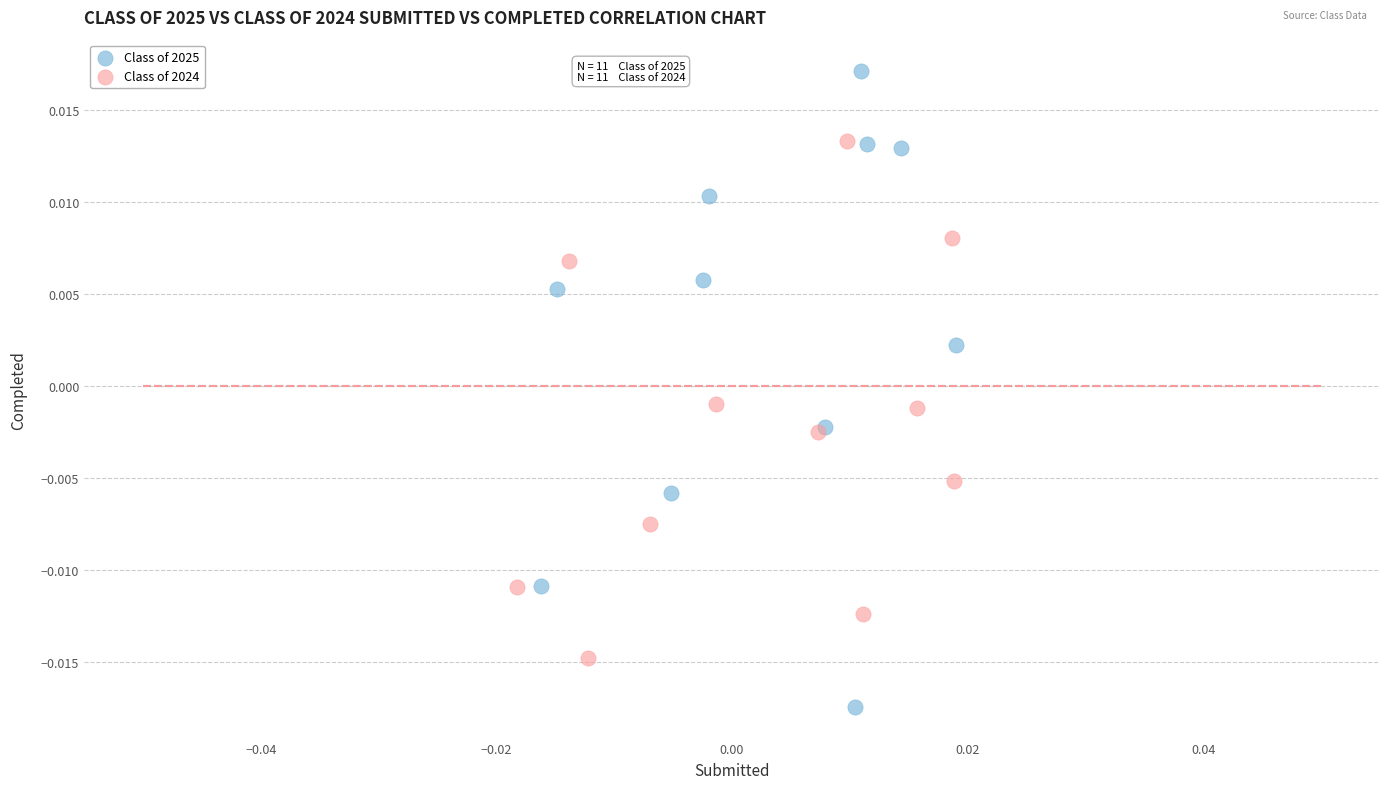

What are all the series names shown in the legend?

Class of 2025, Class of 2024